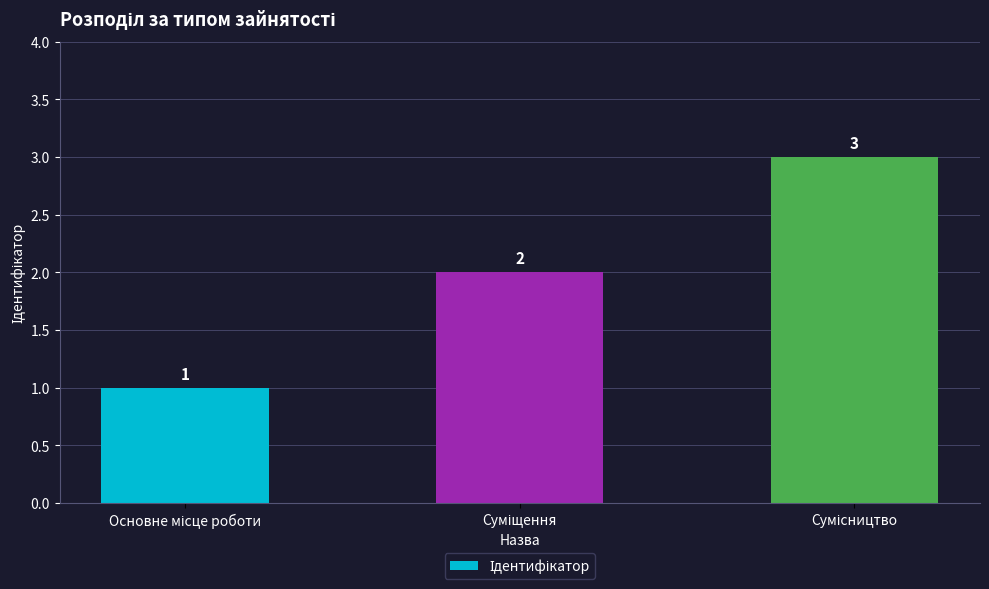

What is the sum of all values?

6